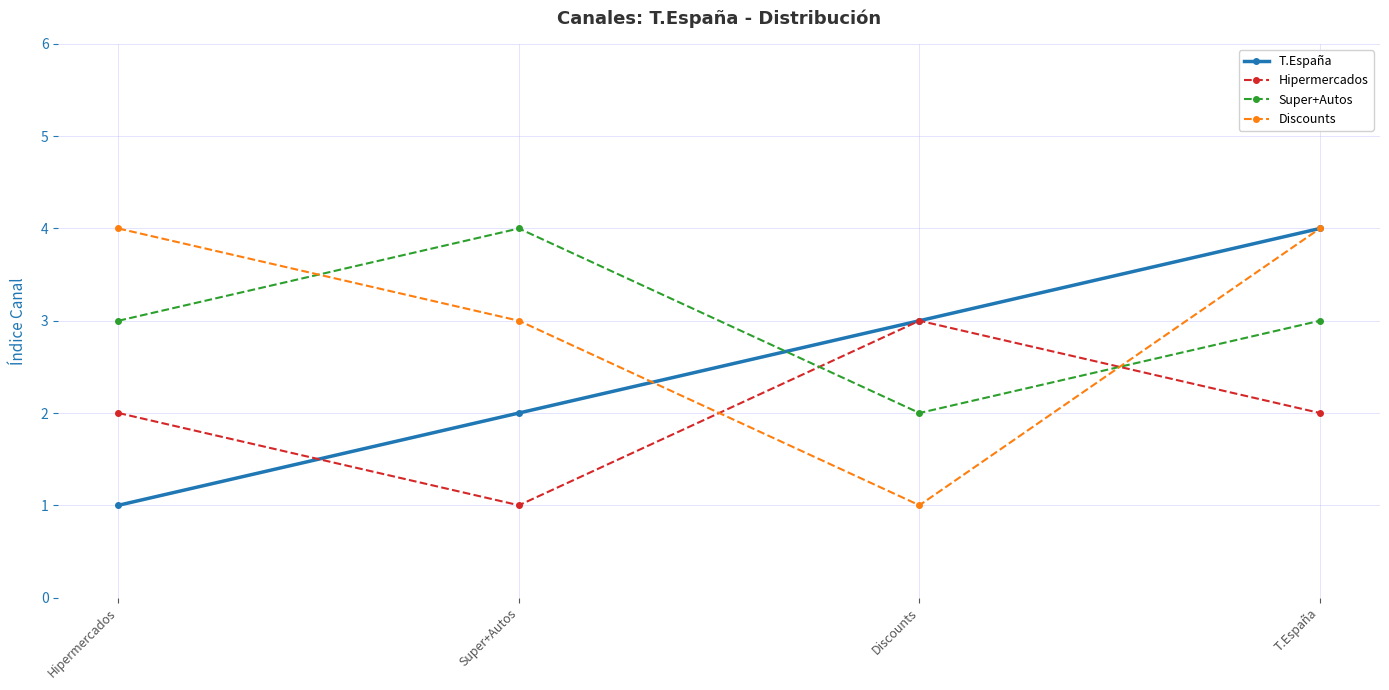

Between which two adjacent categories do Super+Autos and Hipermercados first intersect?

Super+Autos and Discounts